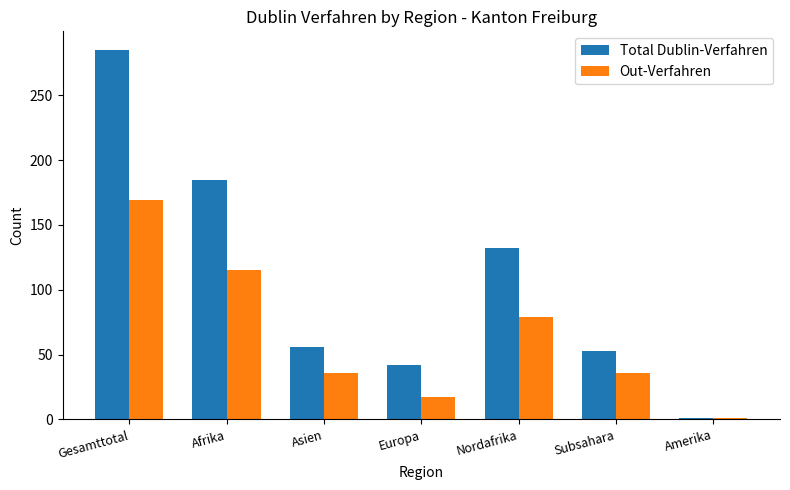

Where is Out-Verfahren nearest to the value 85?

Nordafrika